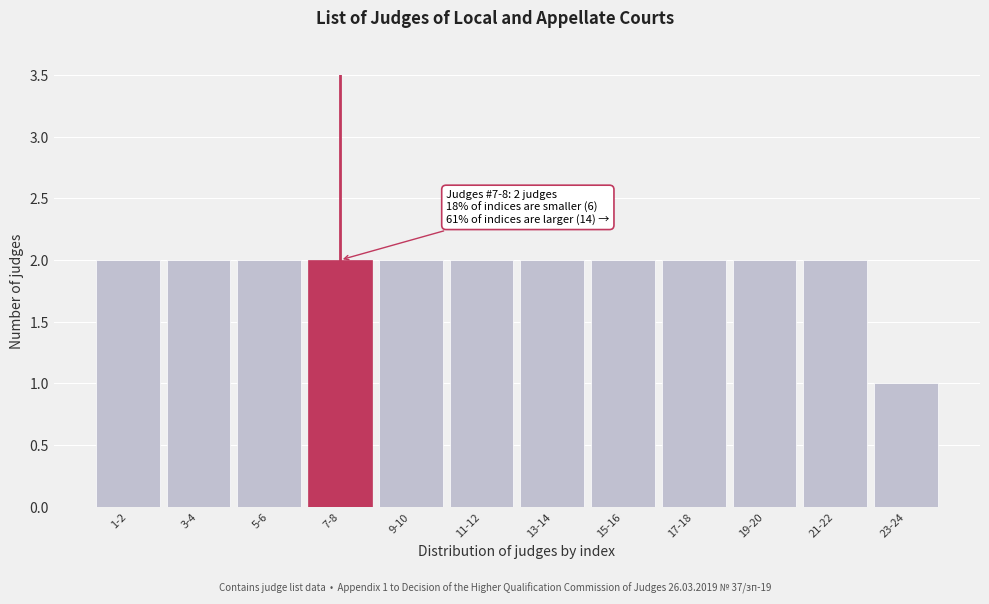

Reading left to right, transcribe all the data shown in this chart.

2	2	2	2	2	2	2	2	2	2	2	1